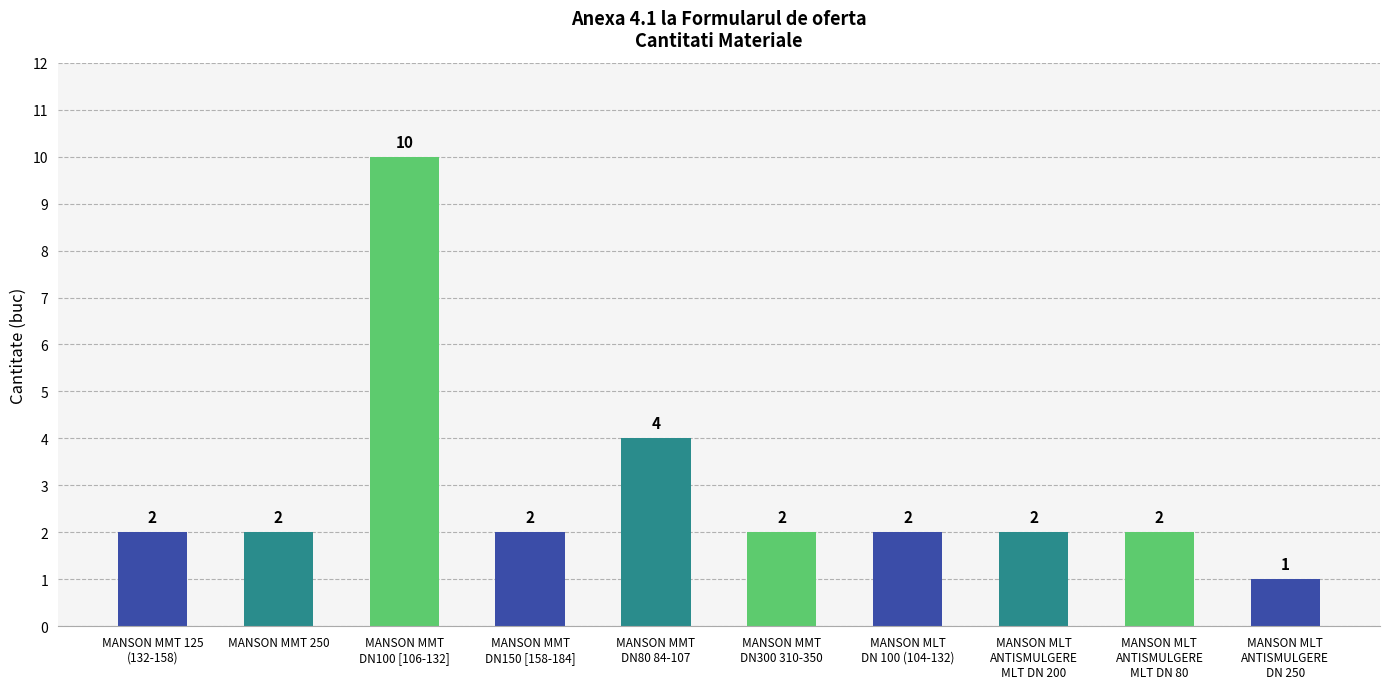

Does the chart contain stacked bars?

No